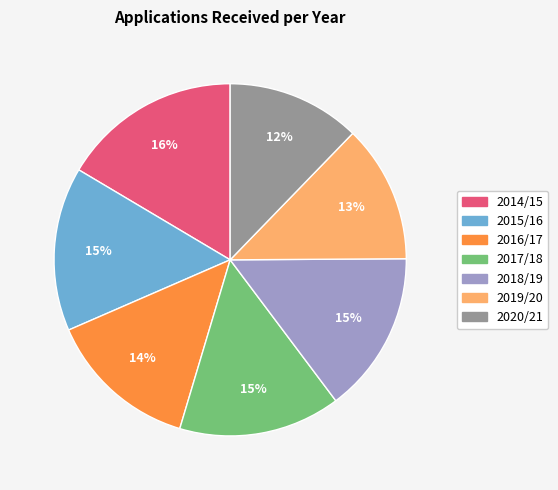

Is there any slice that represents more than half of the pie?

No